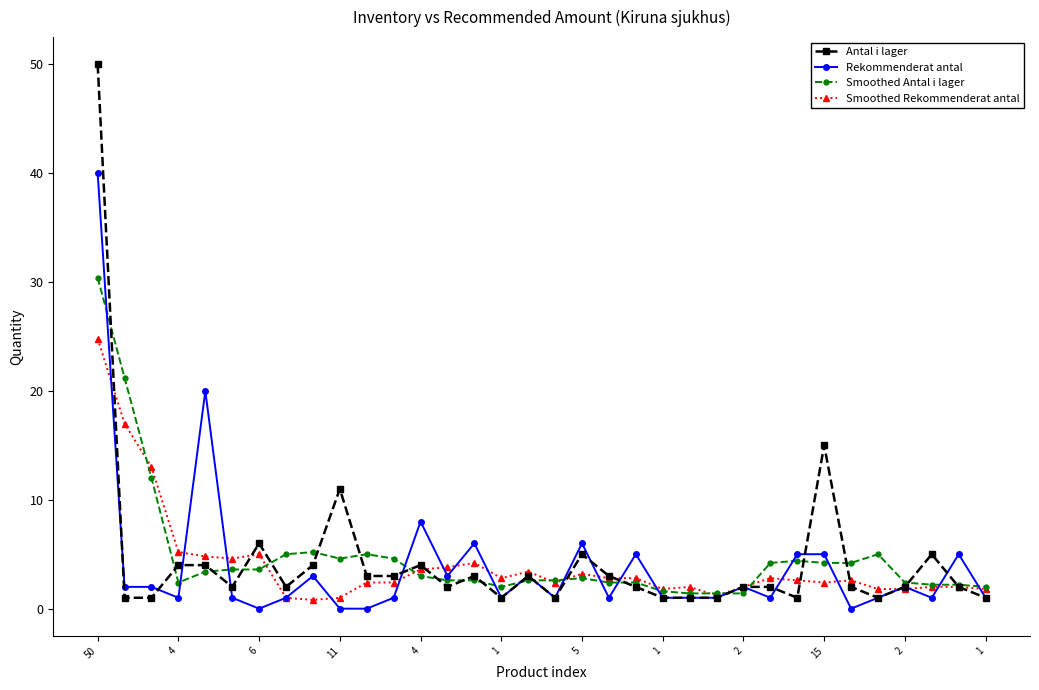

How many data points does each series have?

34